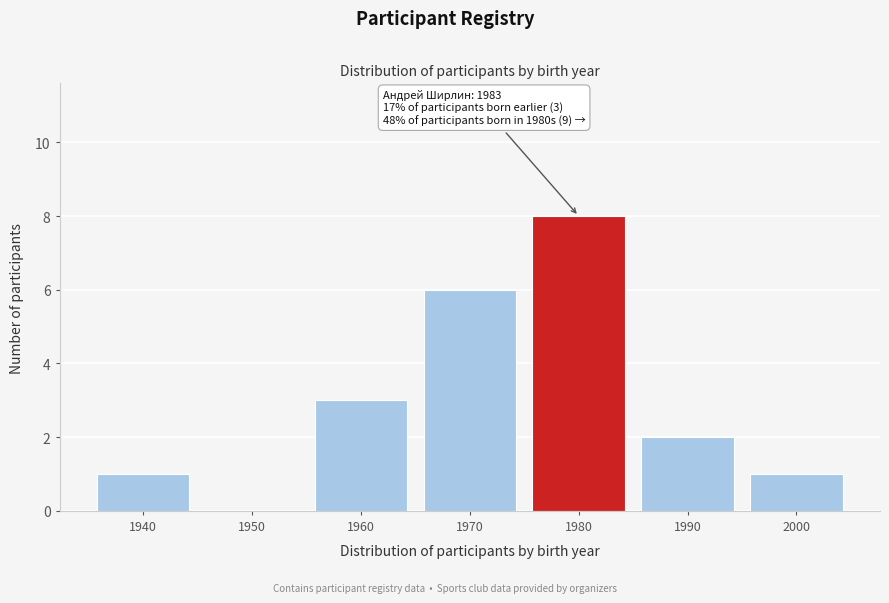

Reading right to left, transcribe all the data shown in this chart.

2000=1	1990=2	1980=8	1970=6	1960=3	1950=0	1940=1